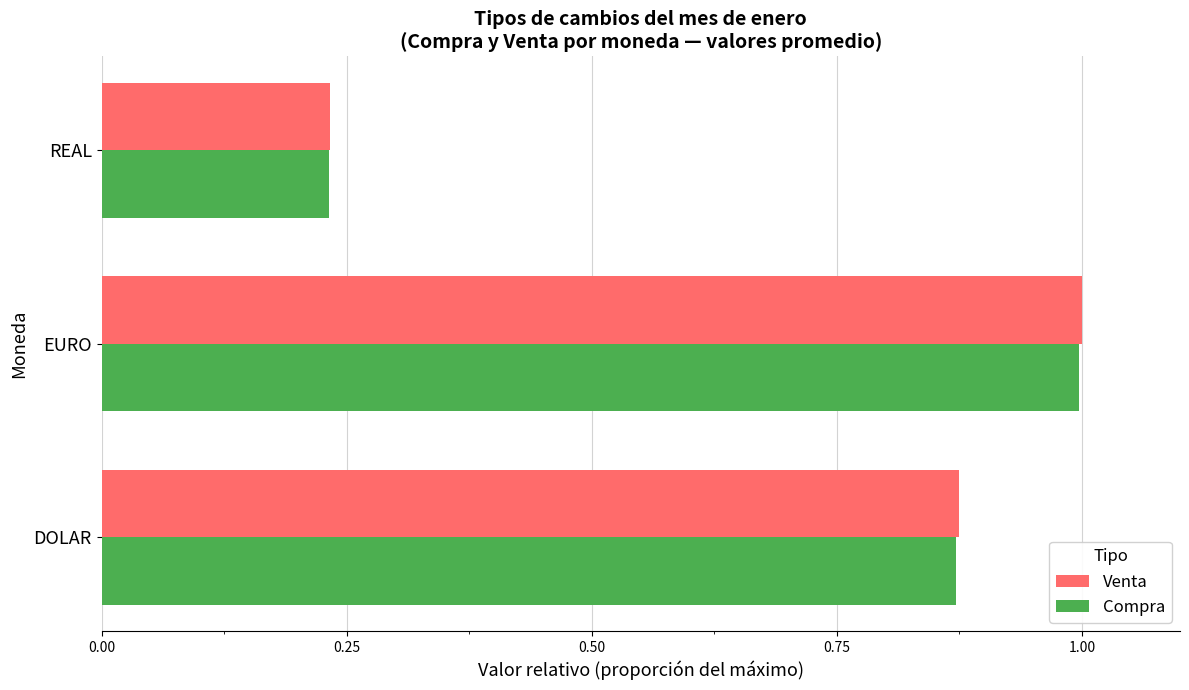

What is the maximum value shown in the chart?

1.0